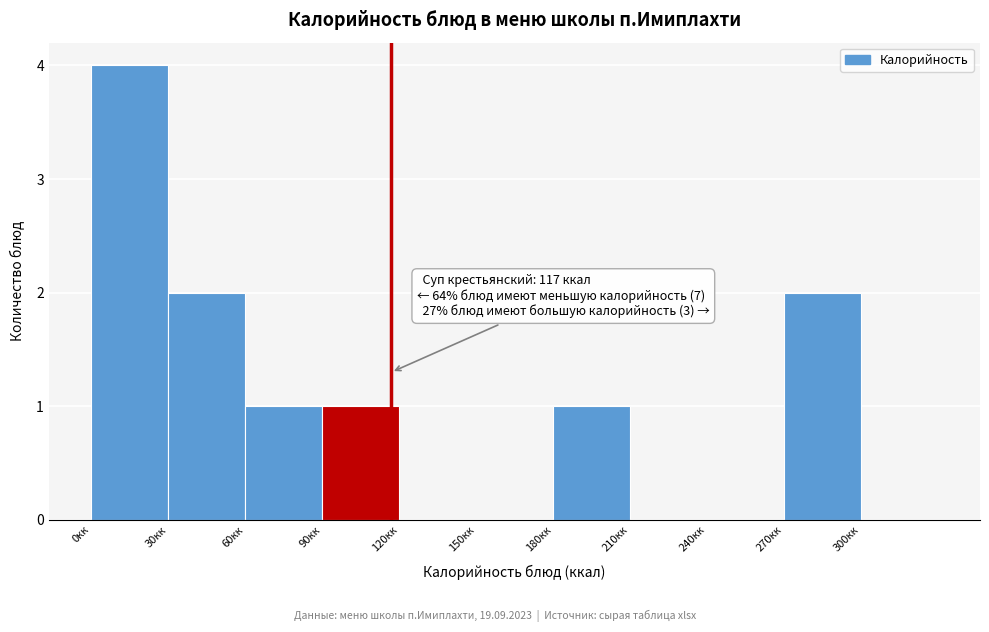

Over which range of the x-axis is the bar tallest?

0 to 30